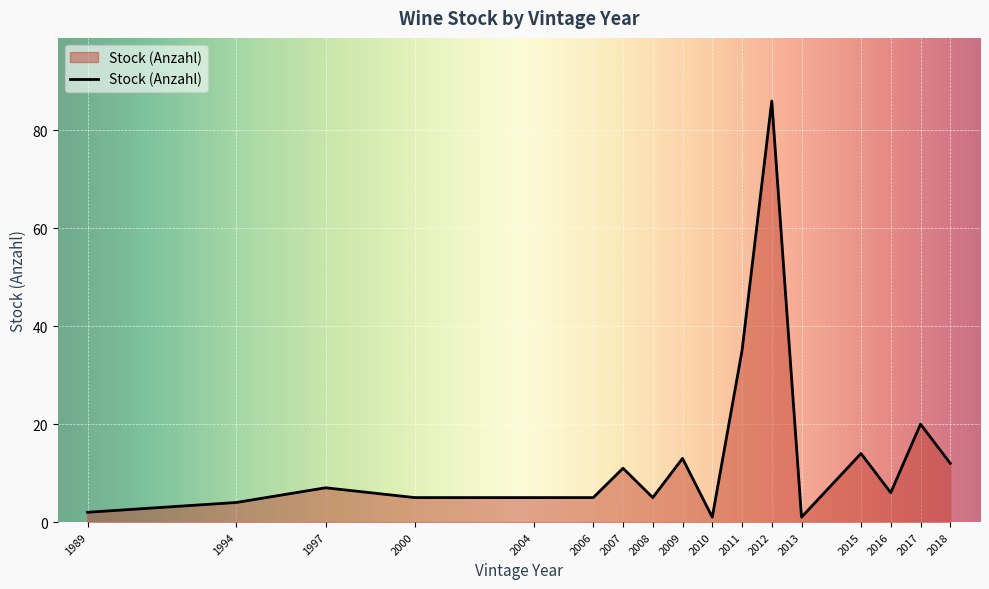

At which category does the data reach its first local peak?

1997